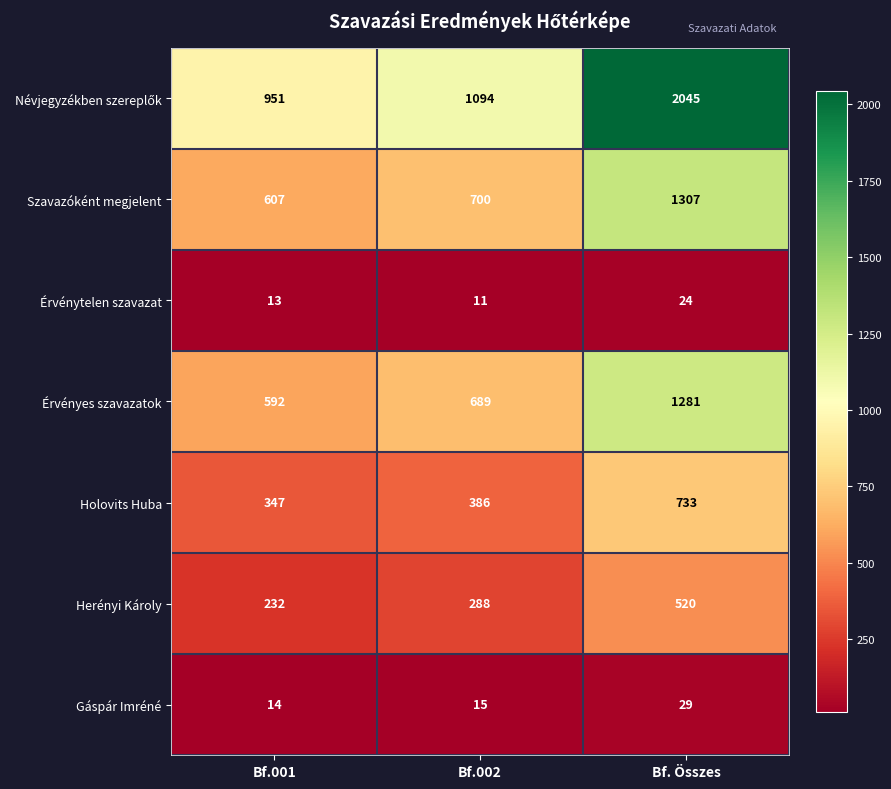

What is the spread (max minus min) of values at Bf.002?

1083